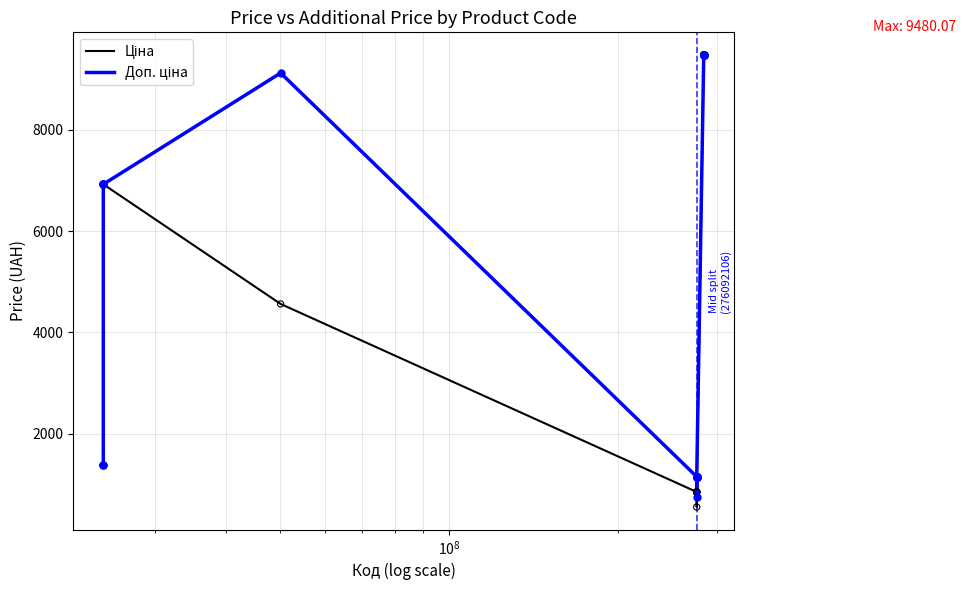

At how many categories does at least one series exceed 4975?

10